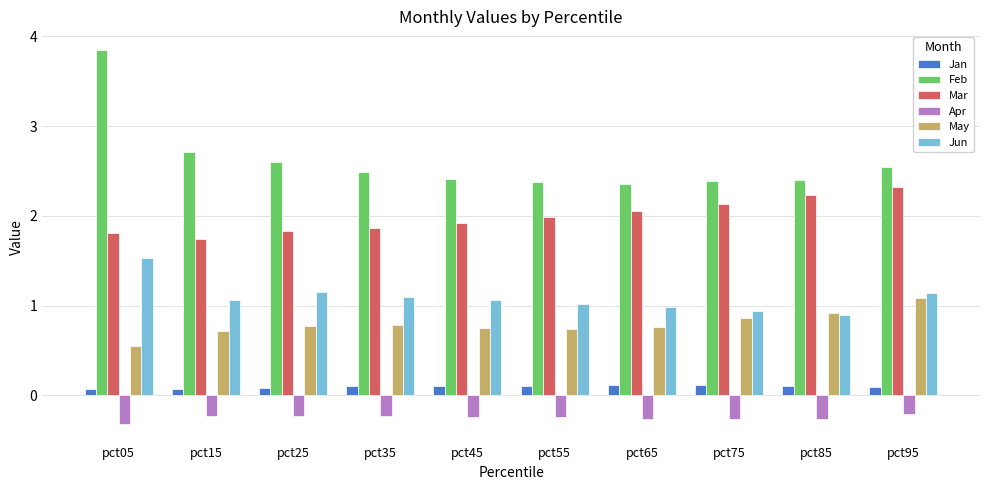

What is the value of the Jun bar at the 2nd from the left?

1.1